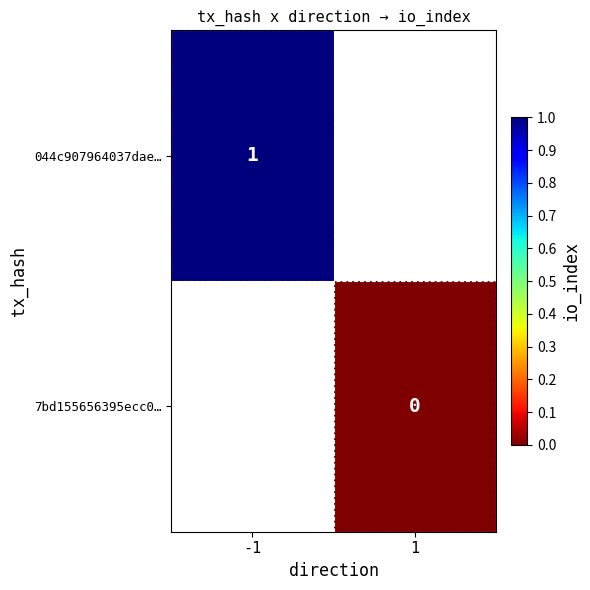

True or false: 044c907964037dae… has a value of 1 at -1.

True